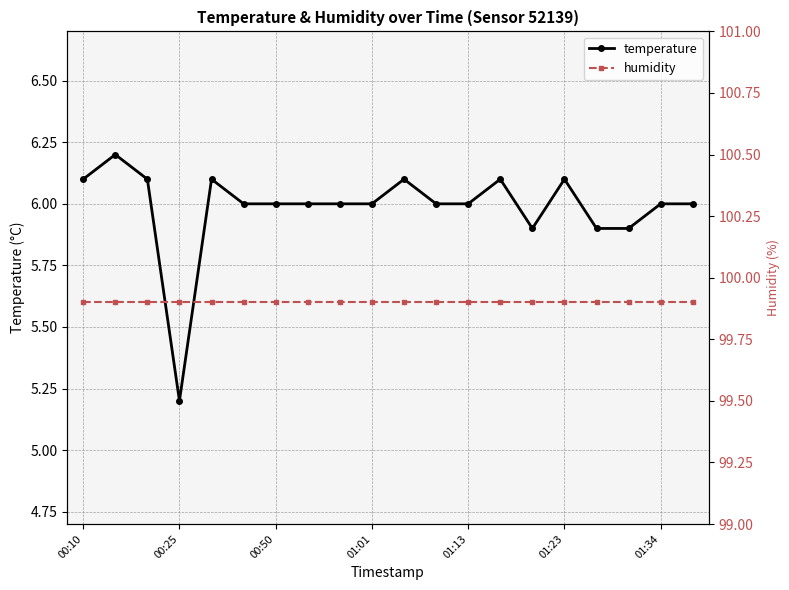

Which label corresponds to the largest value in the chart?

00:10